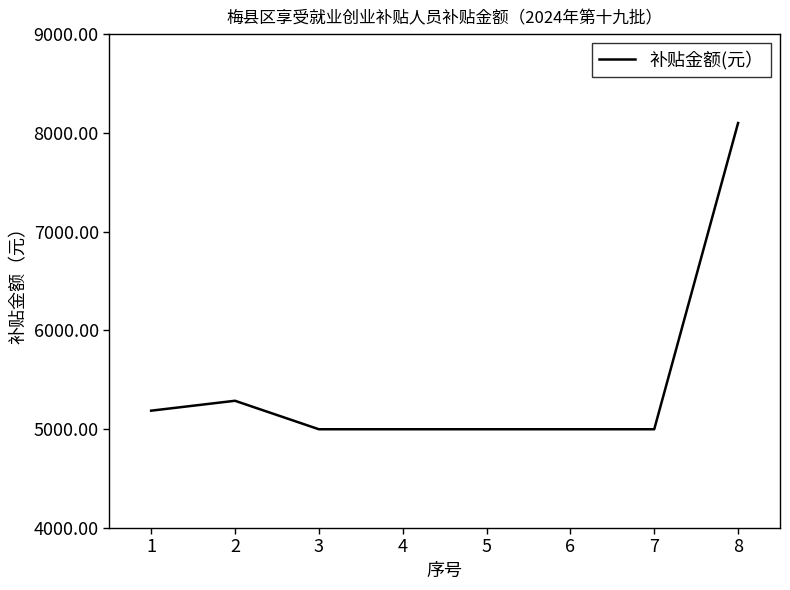

What is the difference between the maximum and minimum values?

3100.0